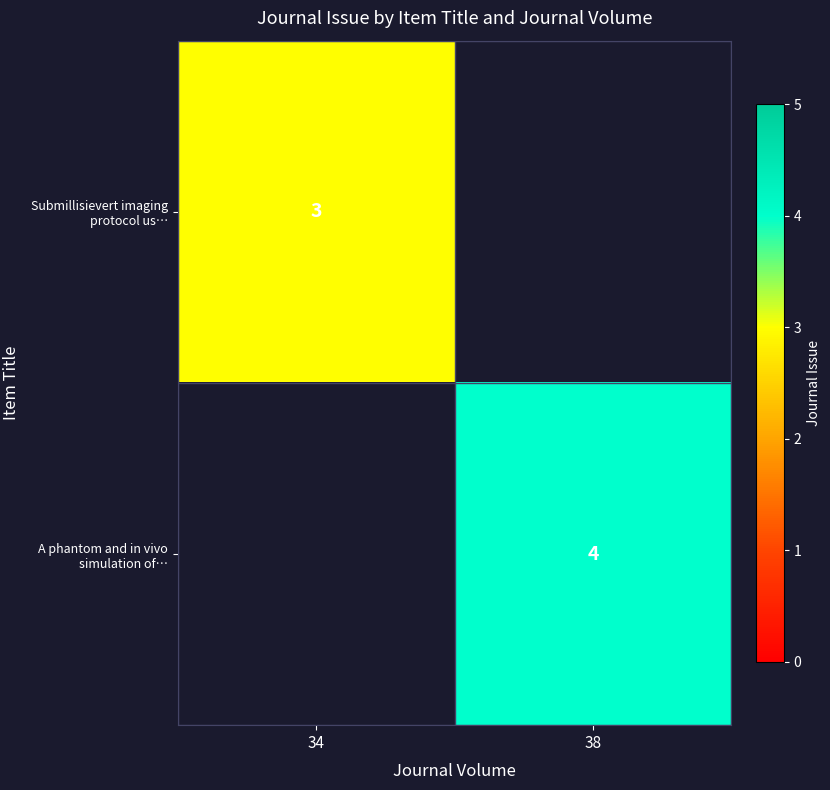

Is it true that Submillisievert imaging protocol us… equals 2 at 34?

False